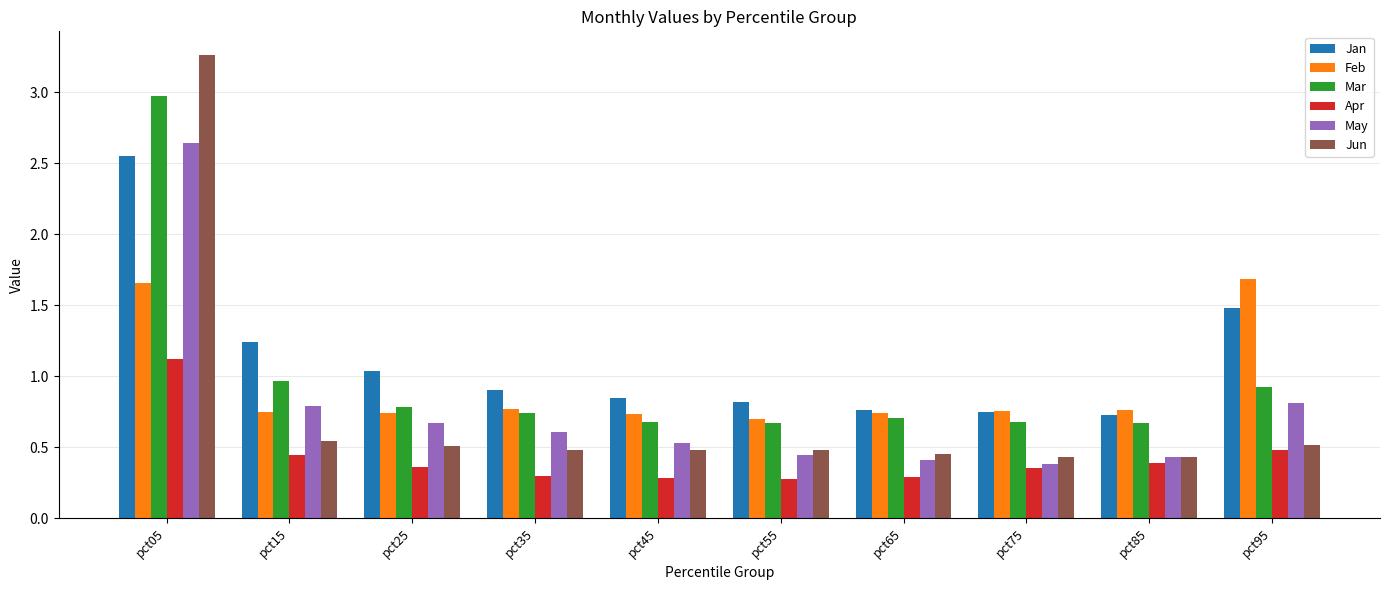

At which category is the sum across all series the highest?

pct05